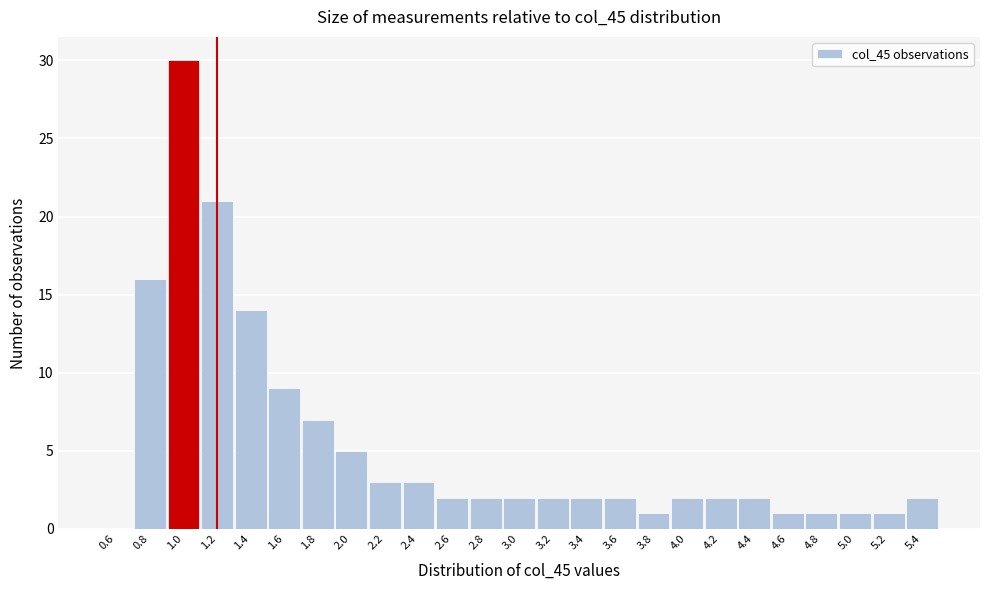

Reading right to left, transcribe all the data shown in this chart.

5.4=2	5.2=1	5.0=1	4.8=1	4.6=1	4.4=2	4.2=2	4.0=2	3.8=1	3.6=2	3.4=2	3.2=2	3.0=2	2.8=2	2.6=2	2.4=3	2.2=3	2.0=5	1.8=7	1.6=9	1.4=14	1.2=21	1.0=30	0.8=16	0.6=0